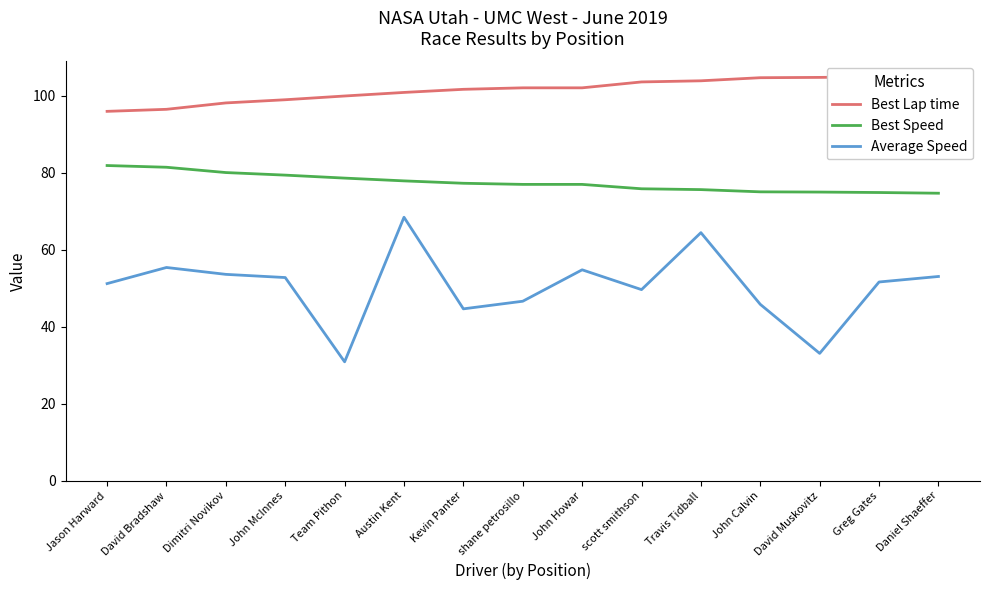

Which series has the largest range (max minus min)?

Average Speed